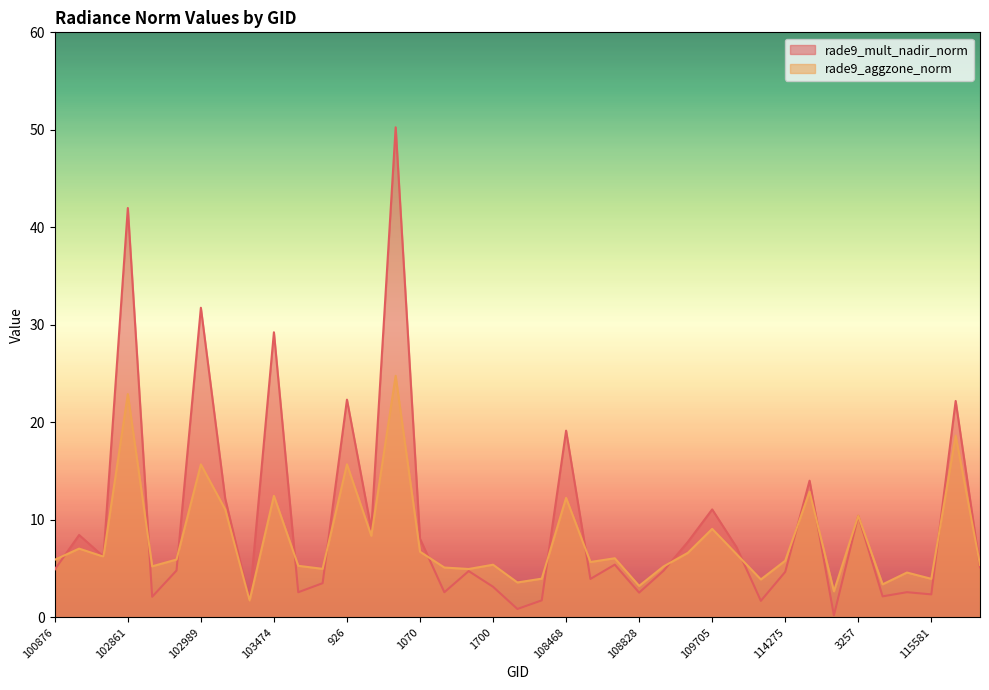

How many times do rade9_mult_nadir_norm and rade9_aggzone_norm cross each other?

14